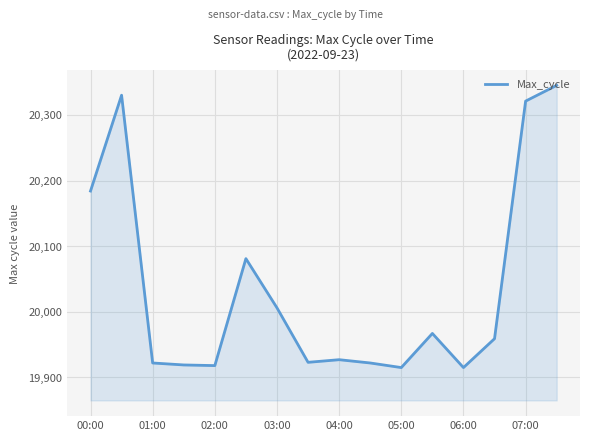

What is the smallest value displayed?

19915